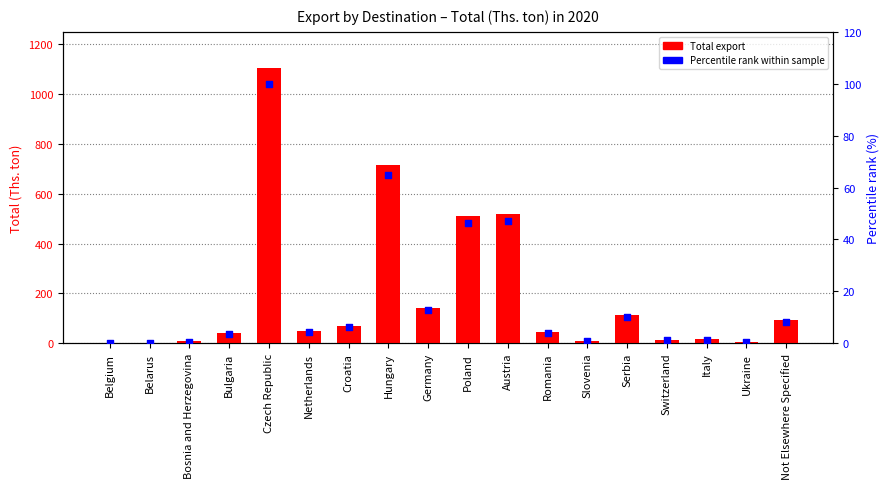

What are all the series names shown in the legend?

Total export (Ths. ton), Percentile rank within sample